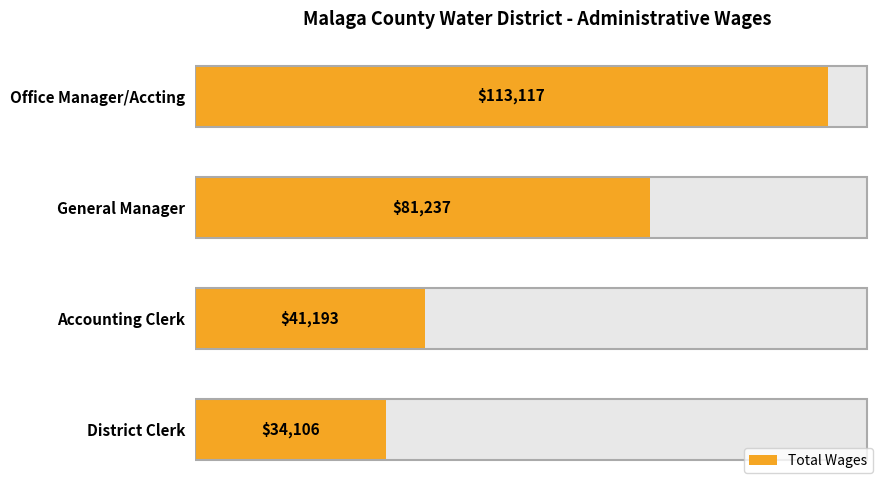

The value at Office Manager/Accting is 149378. True or false?

False